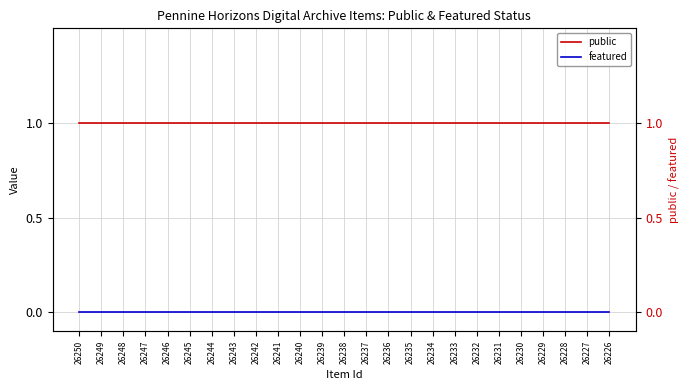

Which series has the largest range (max minus min)?

public